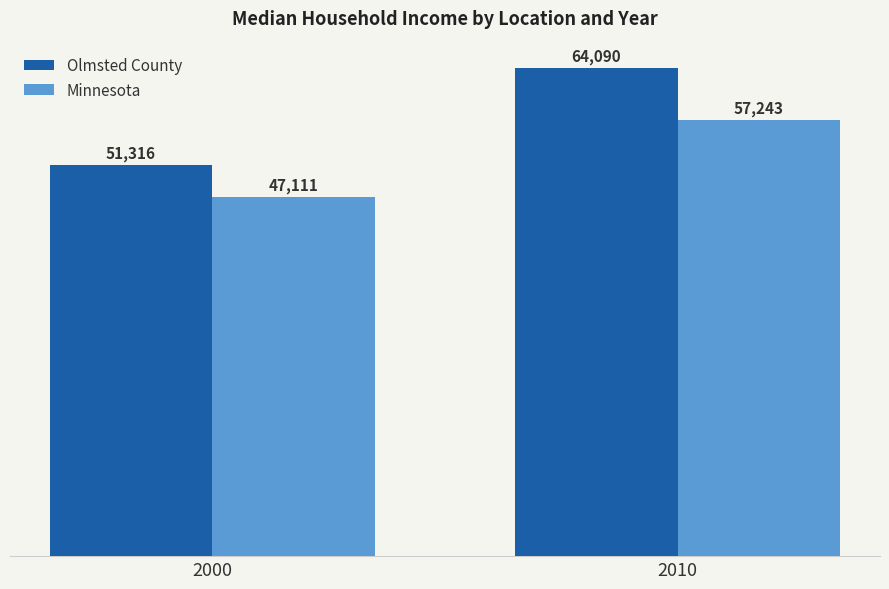

What is the maximum value shown in the chart?

64090